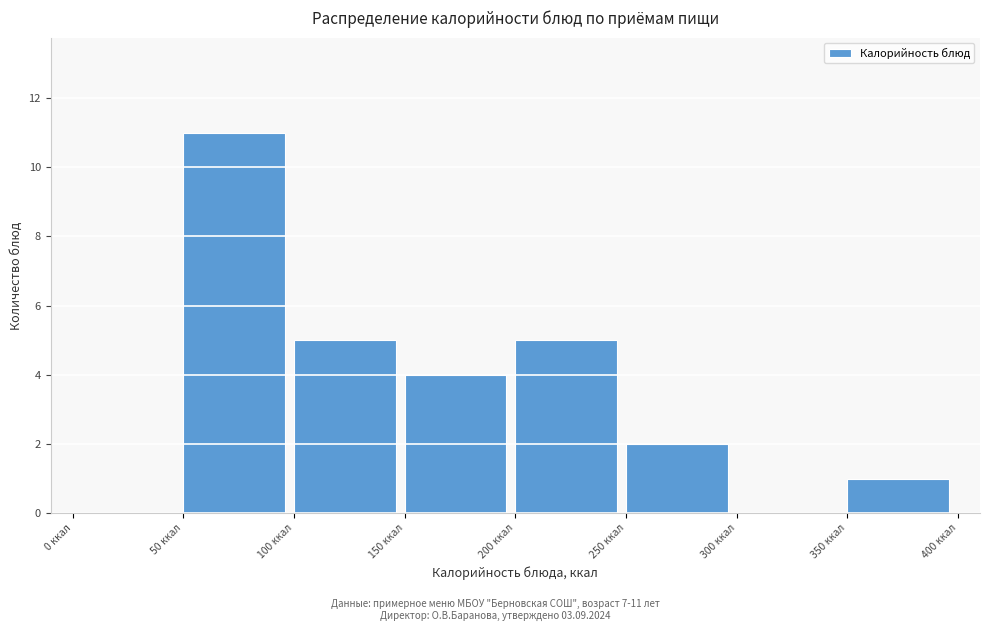

Over which range of the x-axis is the bar tallest?

50 to 100